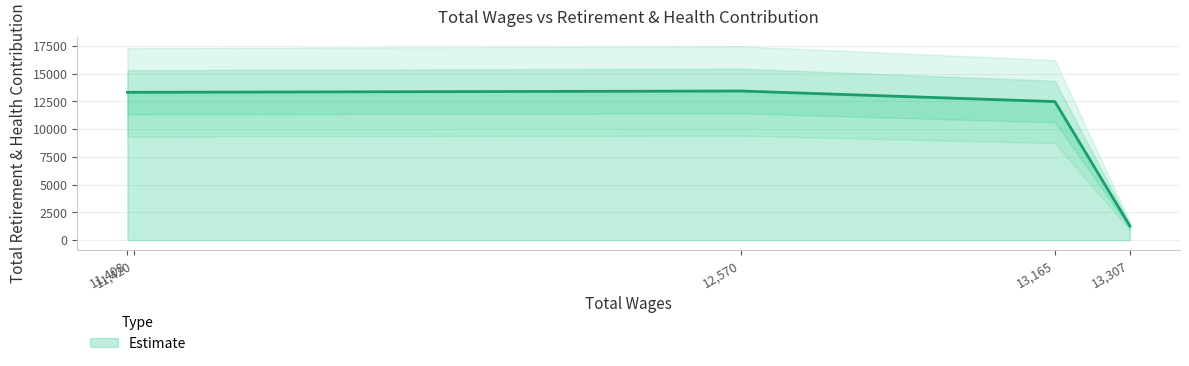

What is the ratio of the value at 13307 to the value at 13165?

0.1